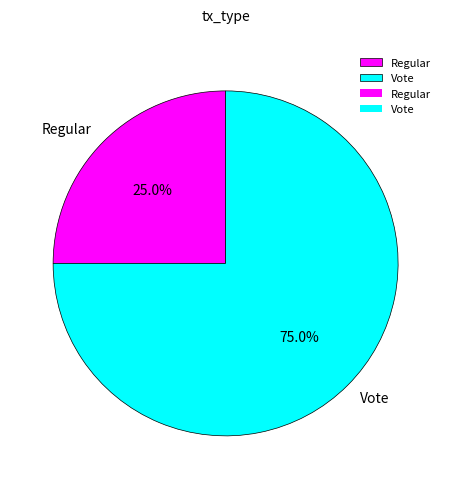

To the nearest percent, what percentage of the pie is Vote?

75%